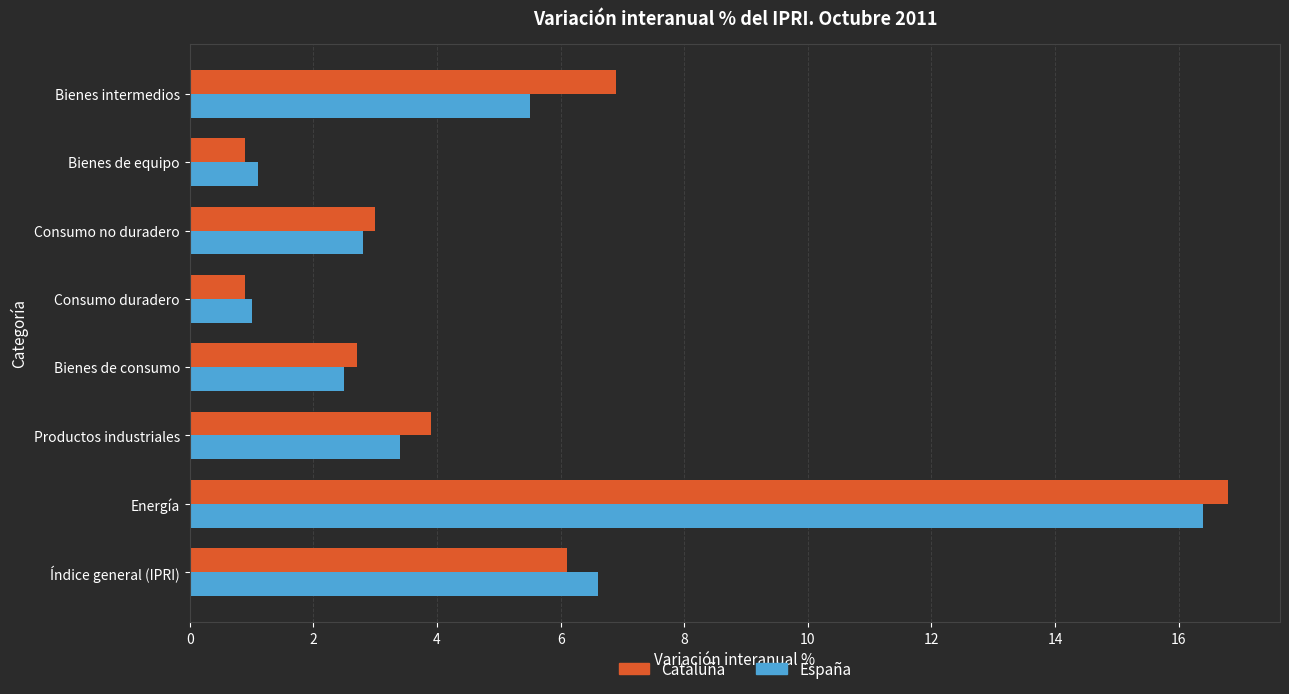

What is the highest value of the Cataluña series?

16.8